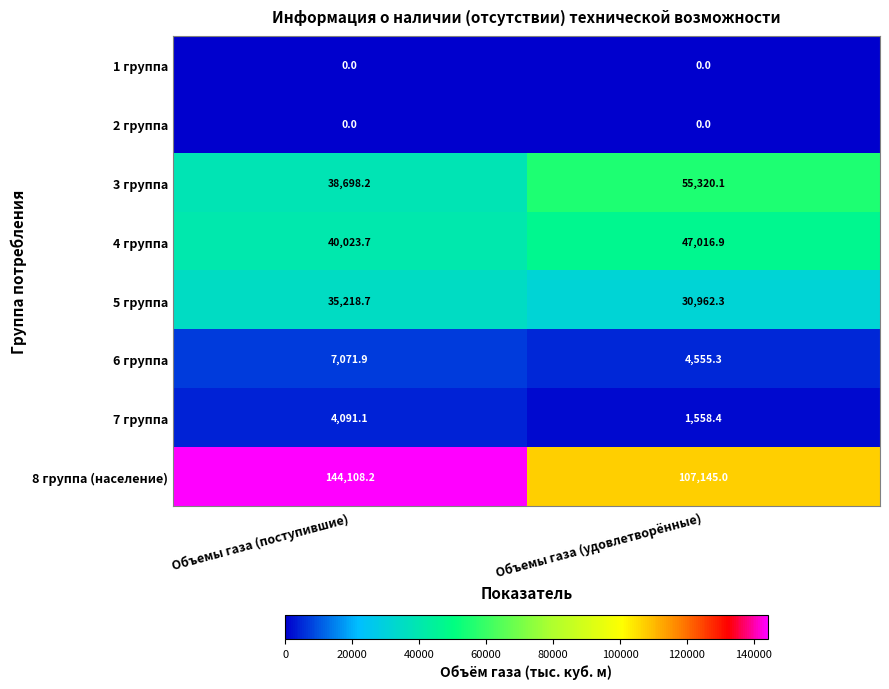

At which label is 5 группа closest to 33090?

Объемы газа (удовлетворённые)